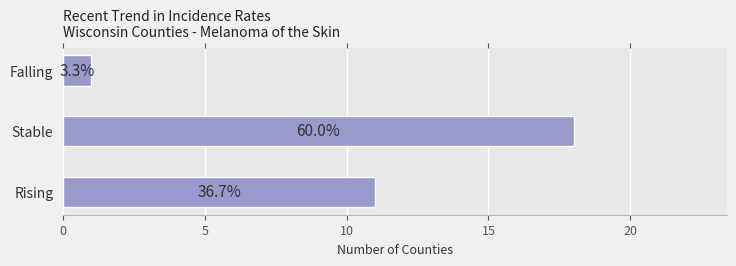

How many bars are there in total?

3